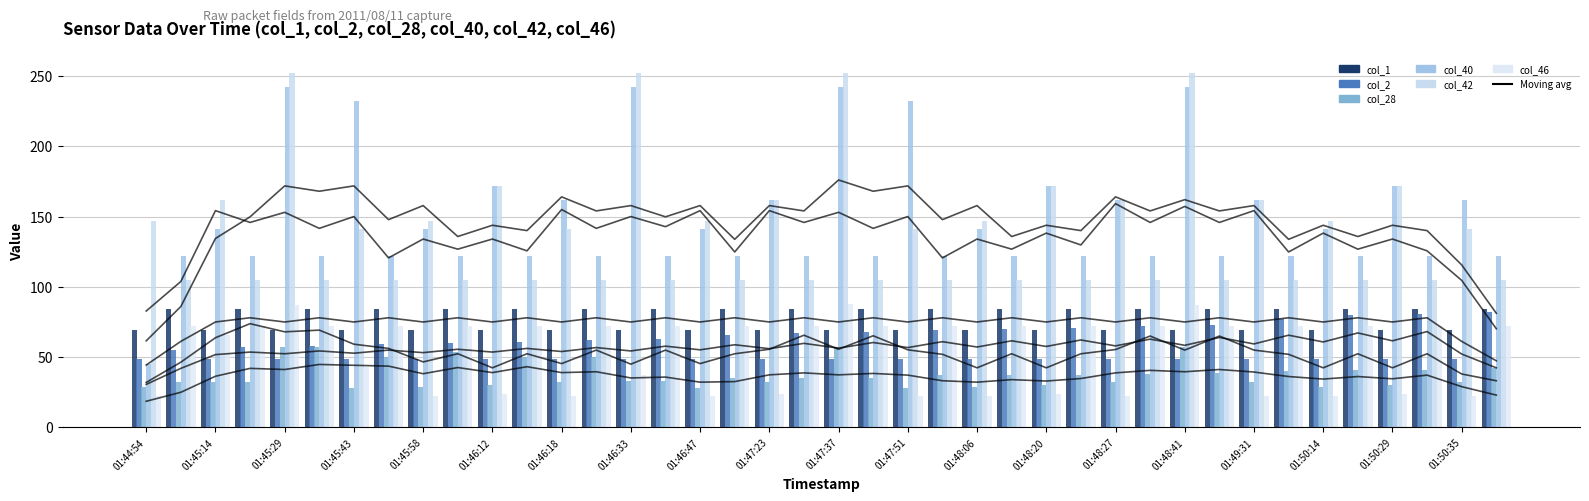

What is the lowest value of the col_28 series?

28